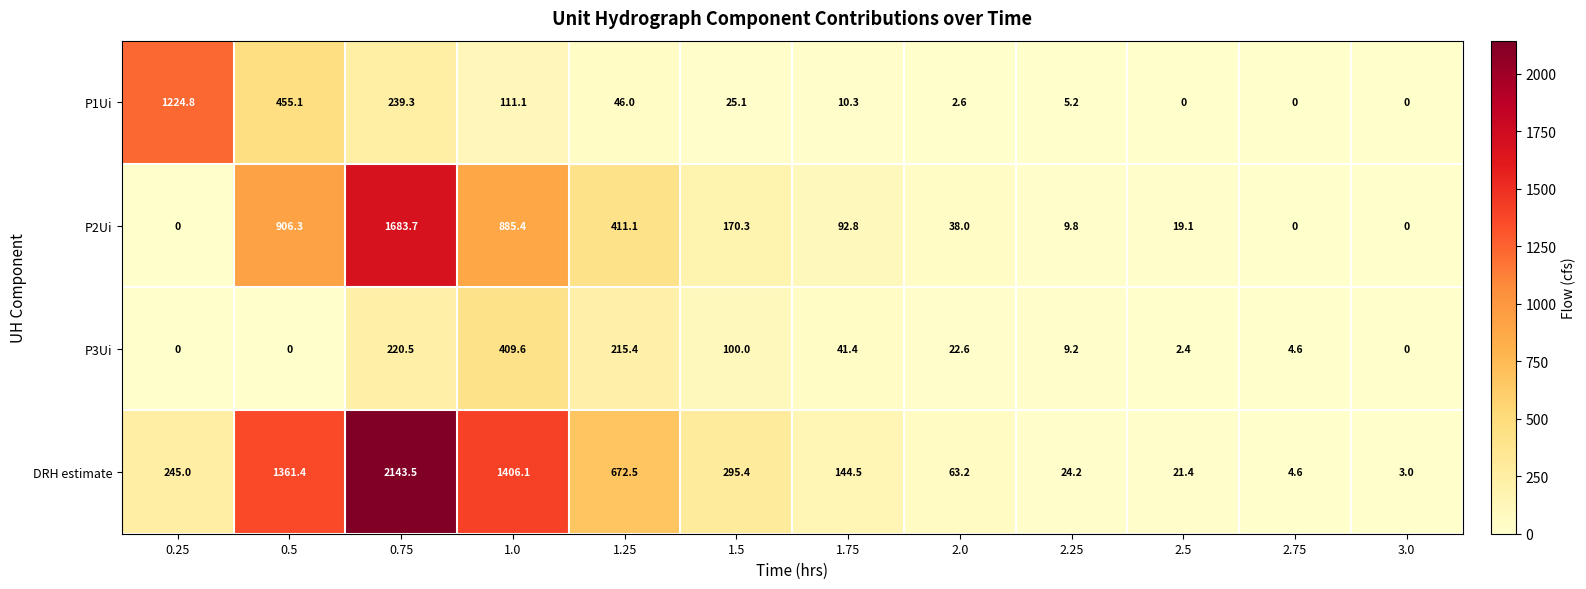

At which label does P3Ui first exceed 22?

0.75